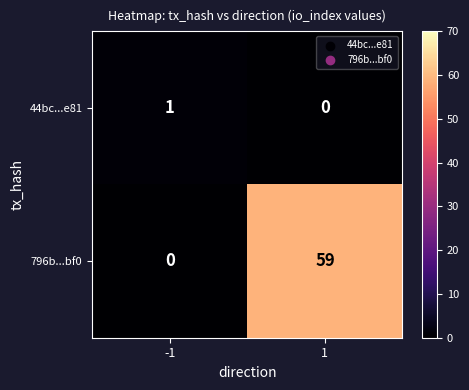

What is the sum of all 796b...bf0 values?

59